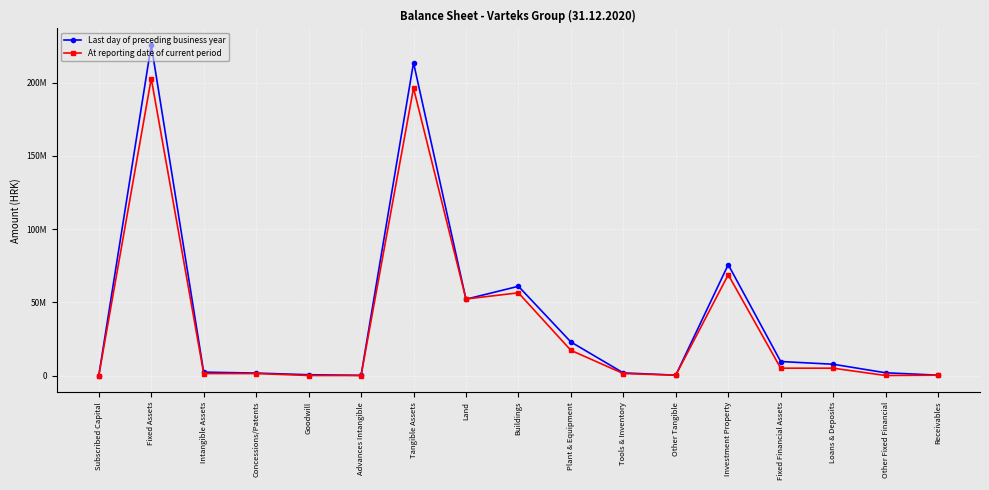

What is the maximum value shown in the chart?

225621005